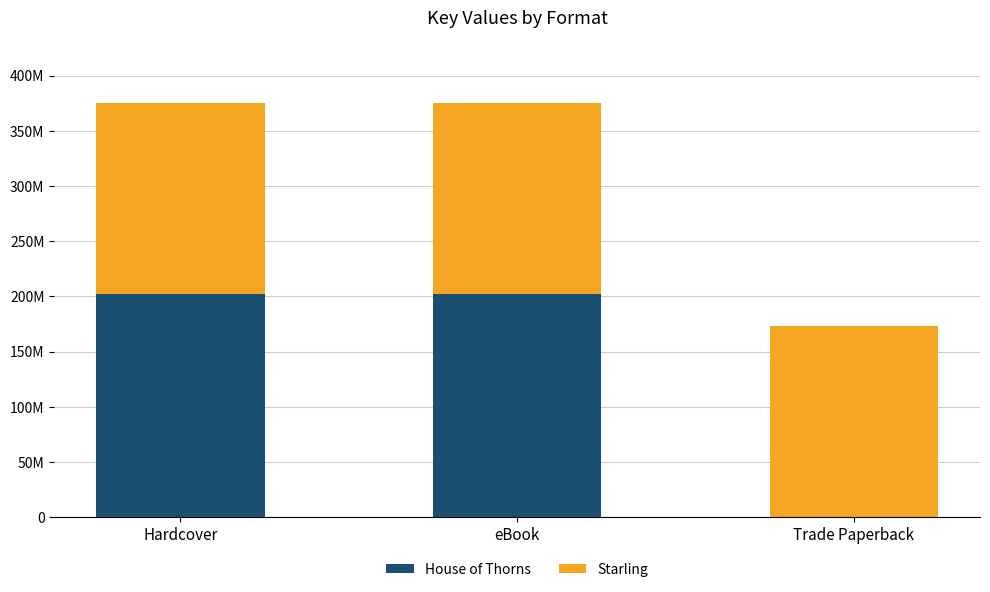

What are all the series names shown in the legend?

House of Thorns, Starling